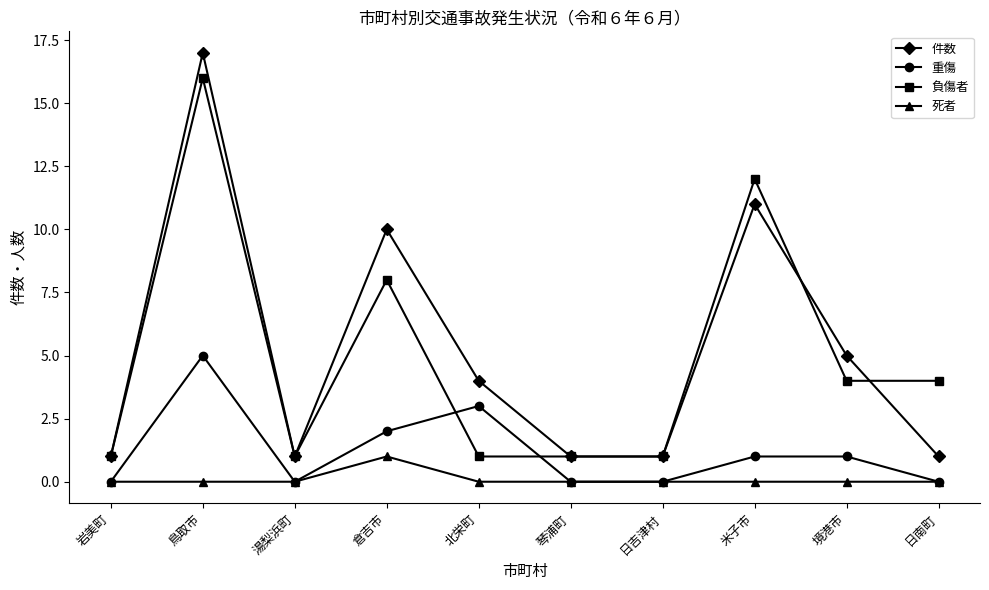

Which series has the largest total across all categories?

件数